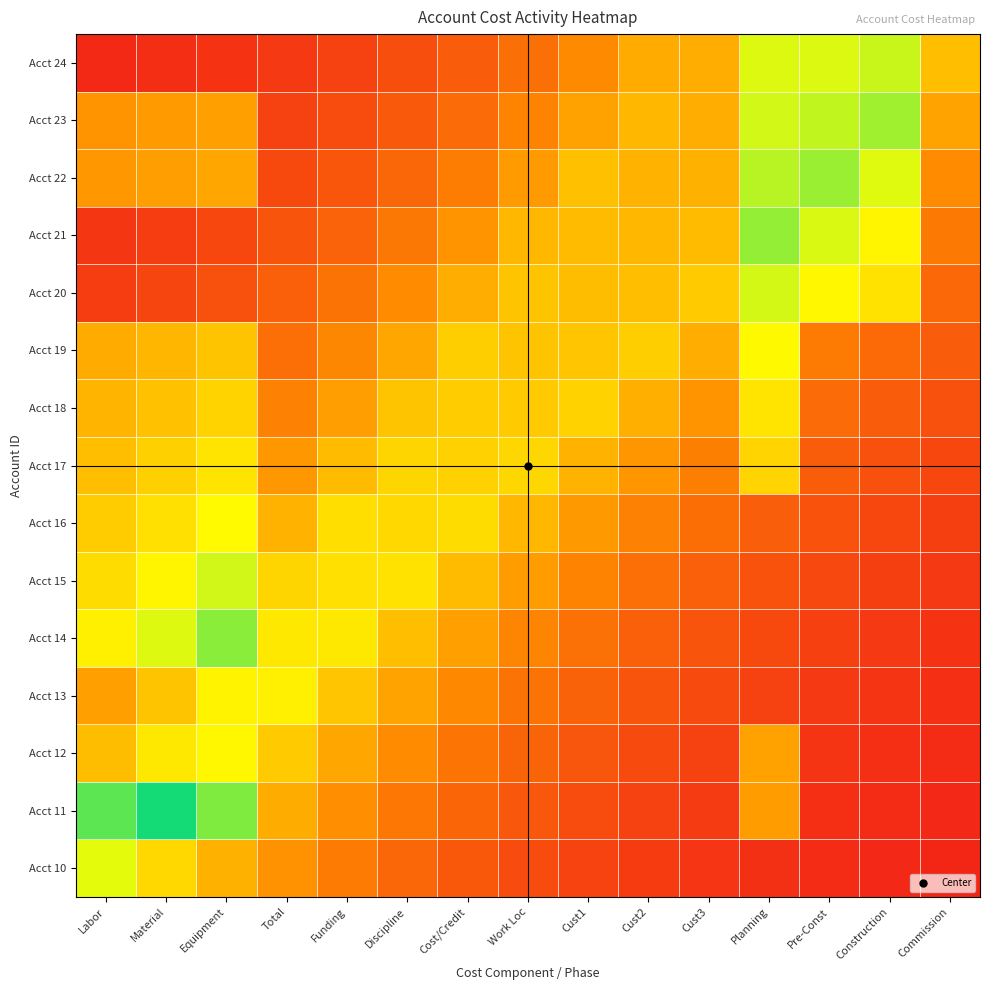

Which series changed the most between Total and Construction?

Acct 23